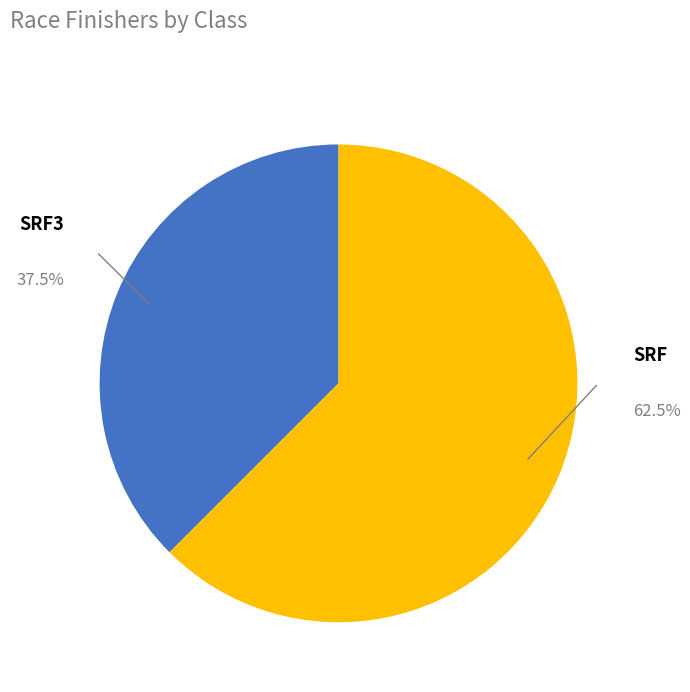

How many segments does this pie chart have?

2